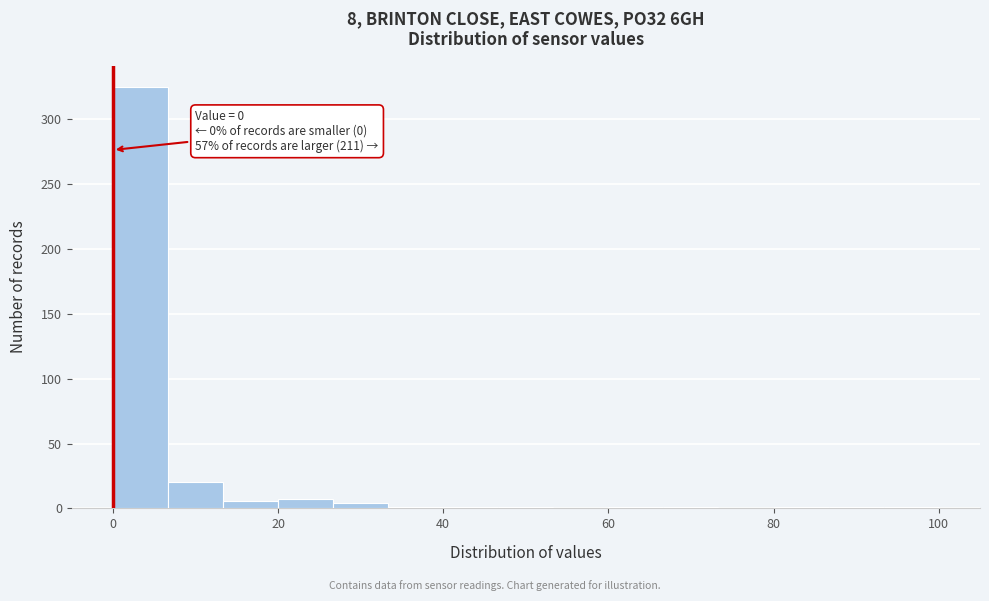

Read against the x-axis, roughly where is the centre of the tallest bar?

4